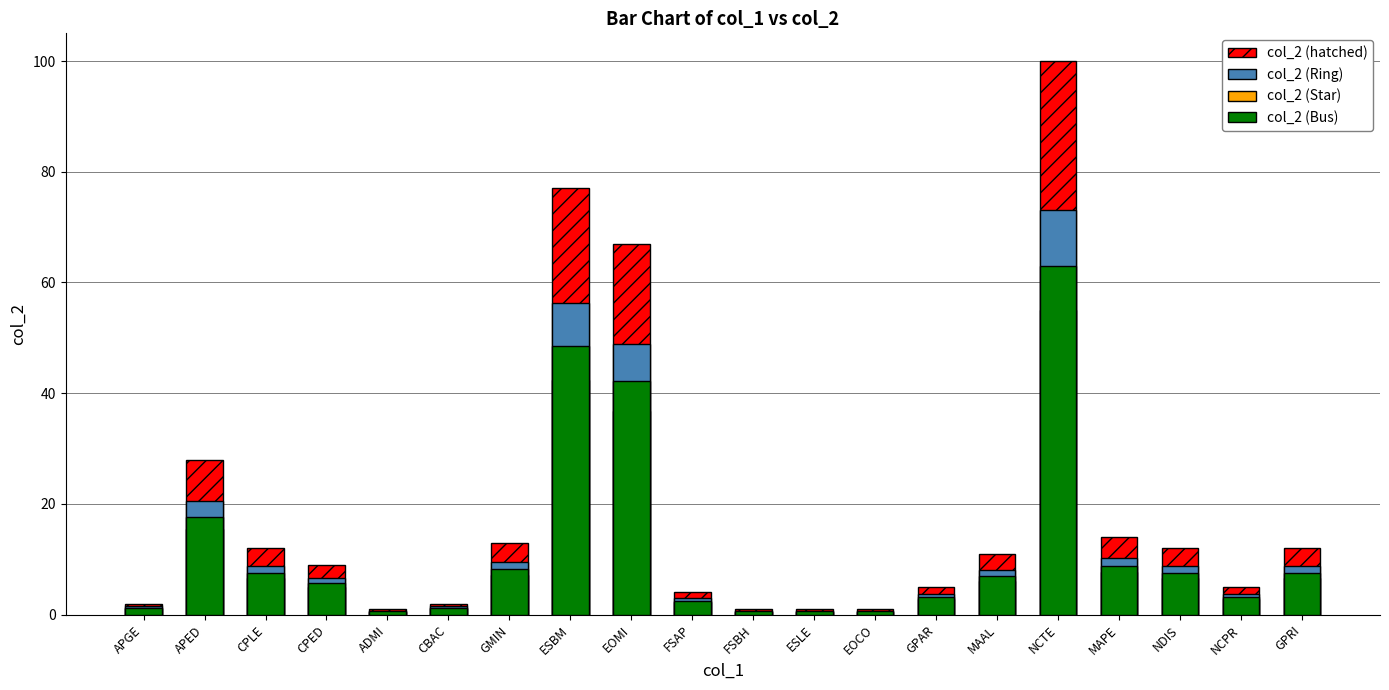

At which label is col_2 (hatched) closest to 50?

EOMI